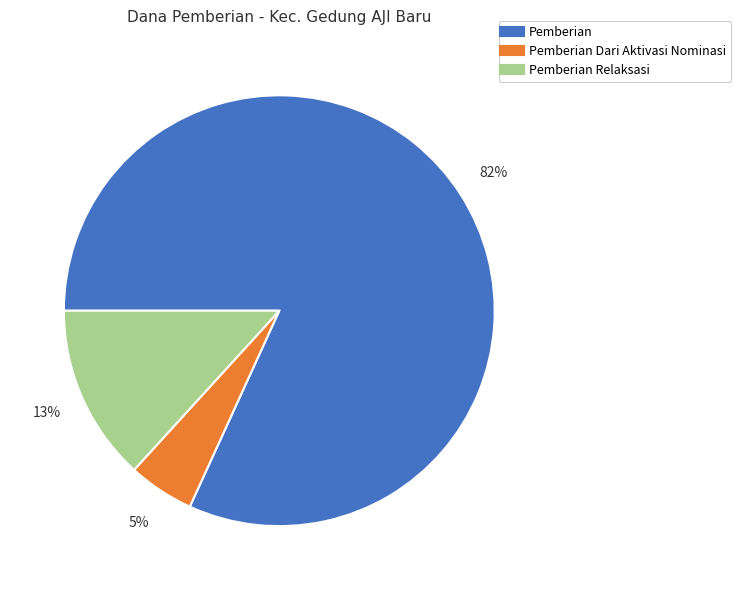

To the nearest percent, what is the difference between the largest and smallest slice percentages?

77%